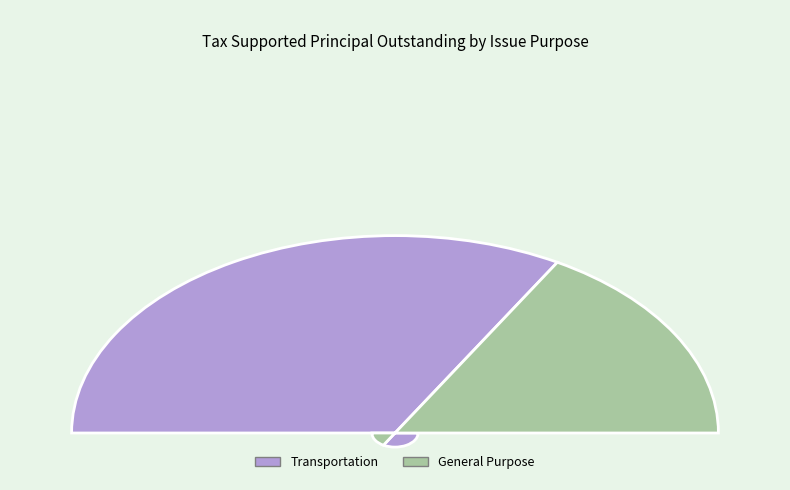

How many segments does this pie chart have?

2